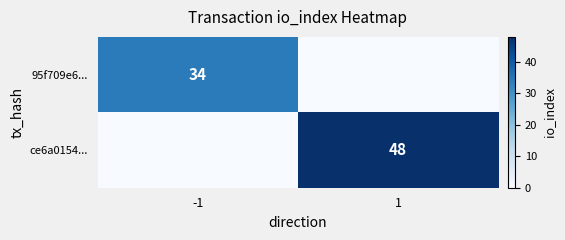

True or false: 95f709e6... has a value of 23 at -1.

False